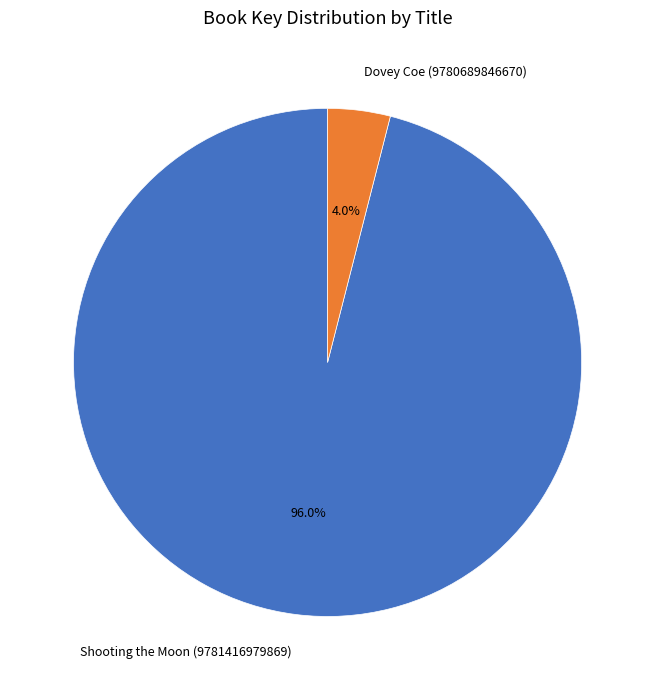

Combined, do Shooting the Moon (9781416979869) and Dovey Coe (9780689846670) account for over 50%?

Yes